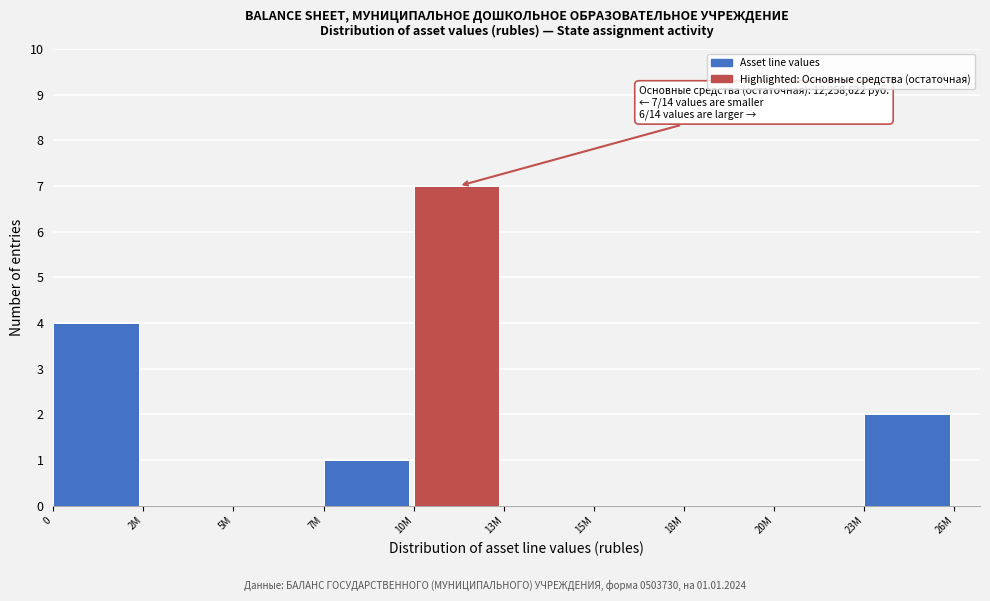

Reading left to right, list all the values displayed in this chart.

0=4	2M=0	5M=0	7M=1	10M=7	13M=0	15M=0	18M=0	20M=0	23M=2